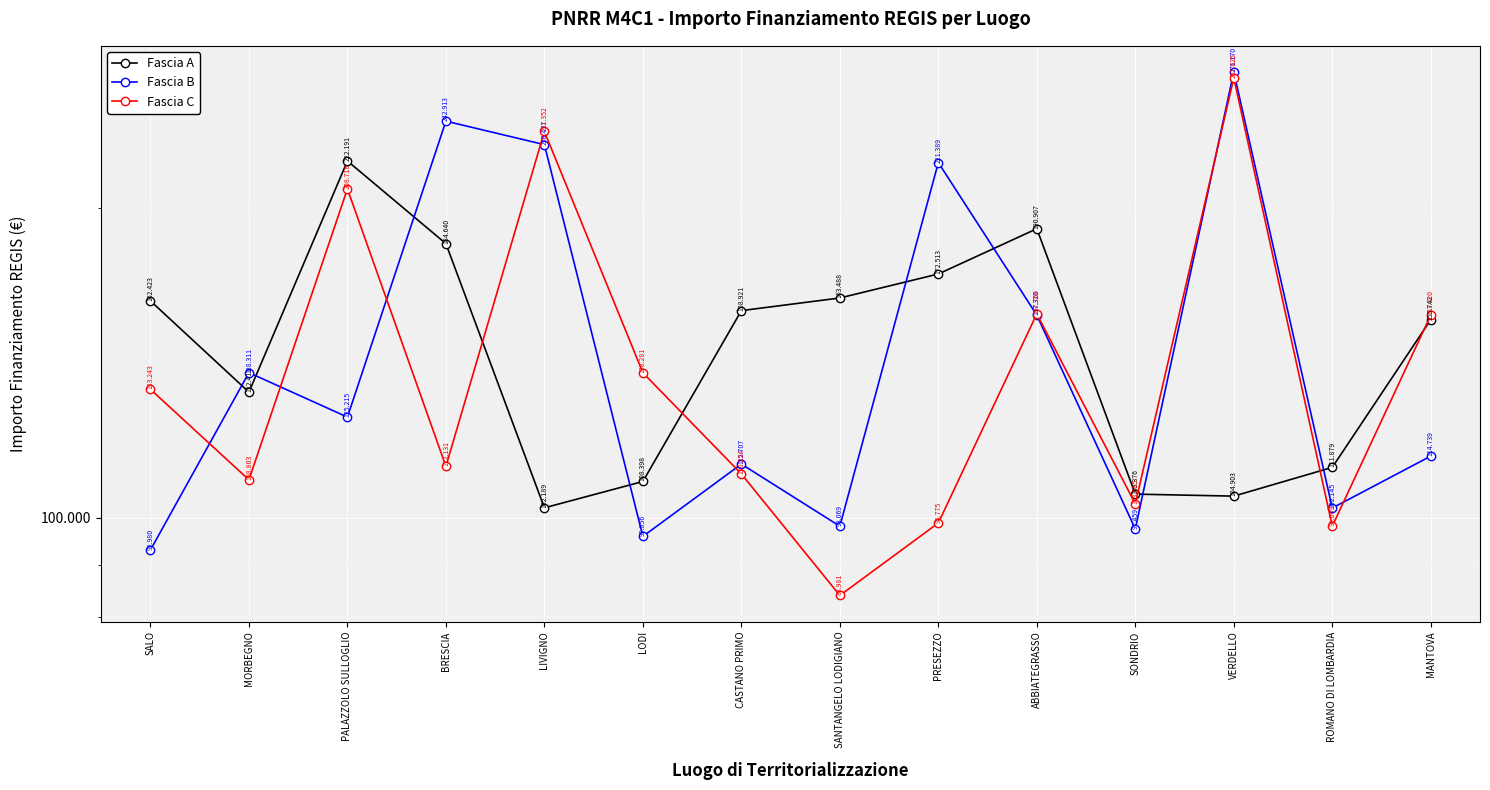

Rank the series by their average value, from highest to lowest.

Fascia B, Fascia A, Fascia C